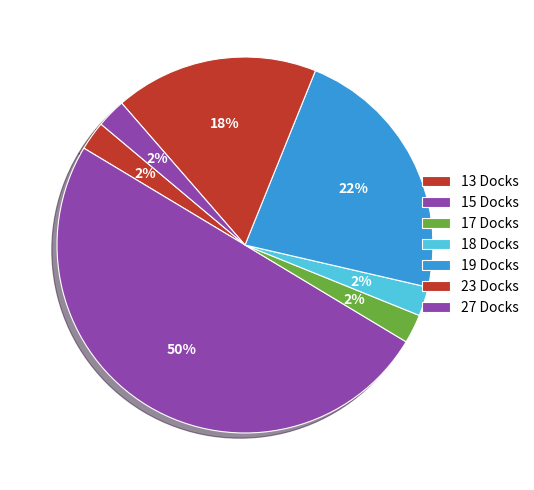

How many segments does this pie chart have?

7